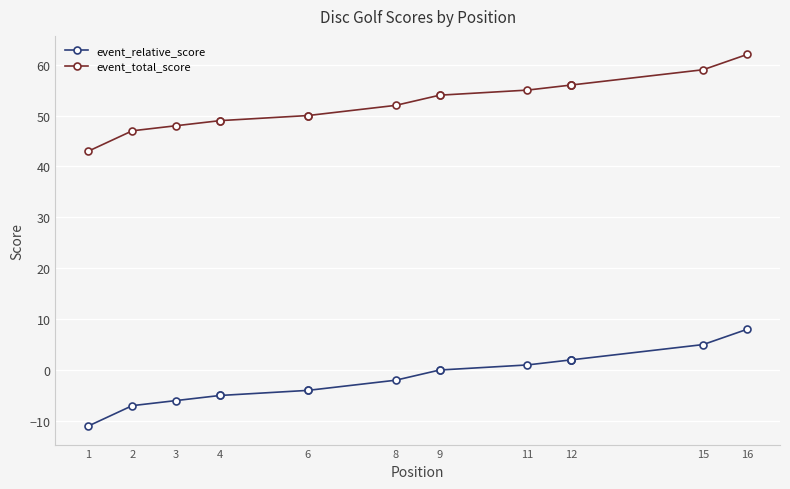

True or false: event_total_score and event_relative_score intersect in this chart.

False